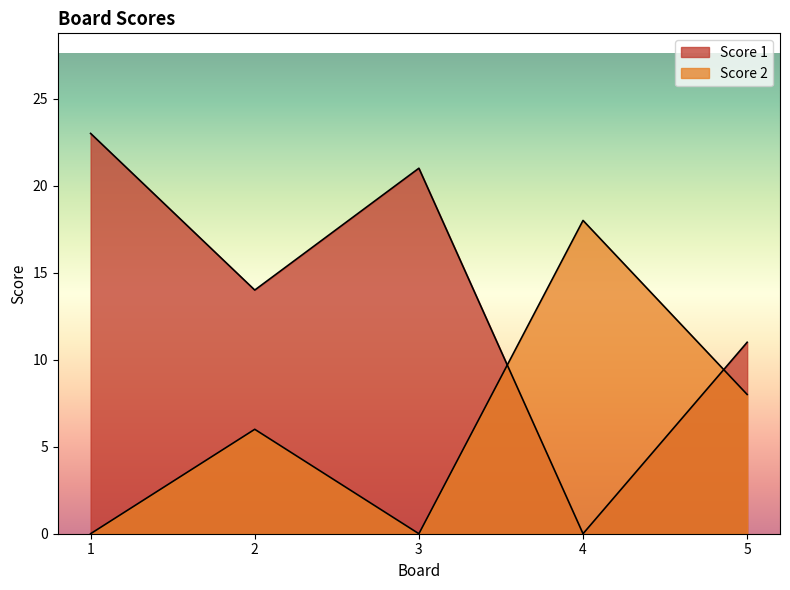

How many distinct data groups are displayed?

2